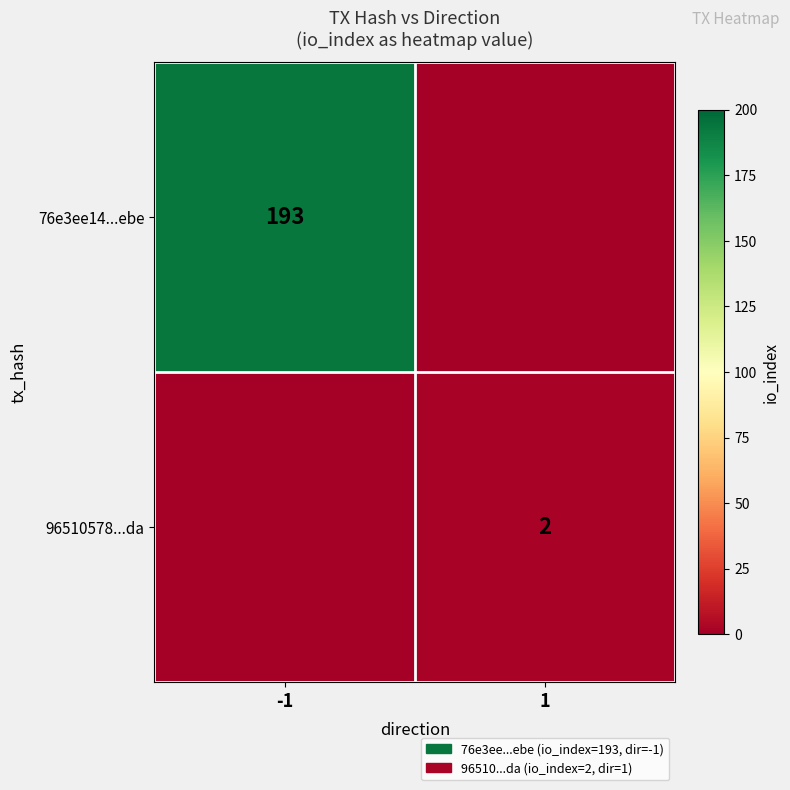

The 76e3ee14...ebe series shows 112 at -1. True or false?

False